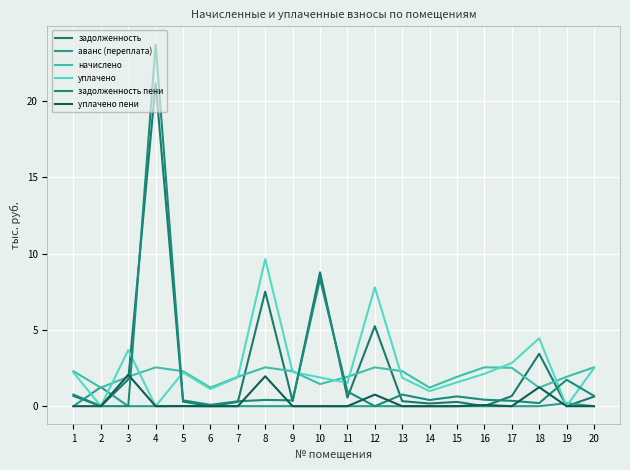

At how many categories does at least one series exceed 3?

6